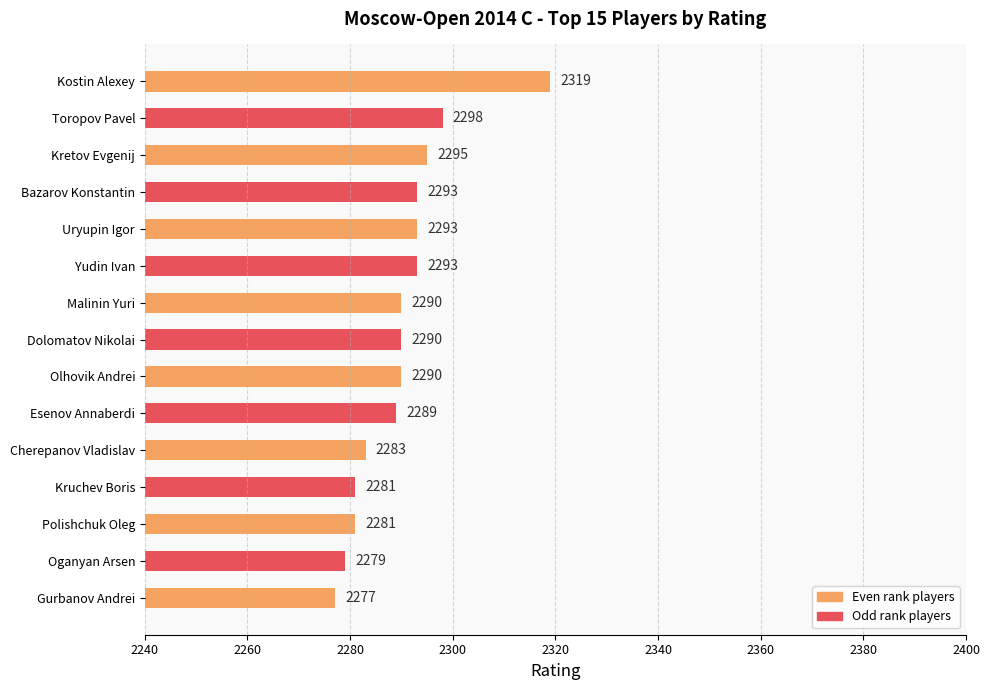

Read the value at Kretov Evgenij, to the nearest 10.

2300